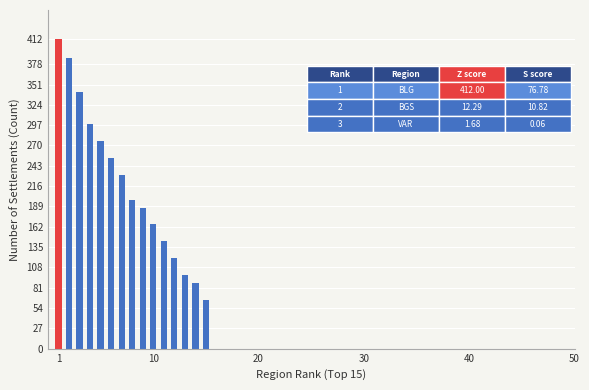

What is the value of the 11th bar from the left?

143